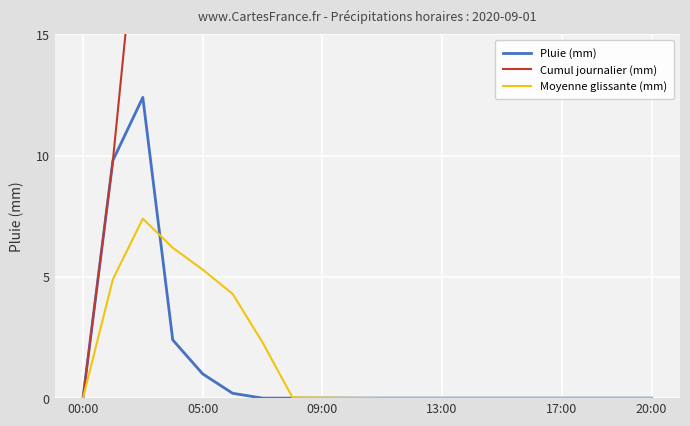

Does the chart display data point markers on the line(s)?

No